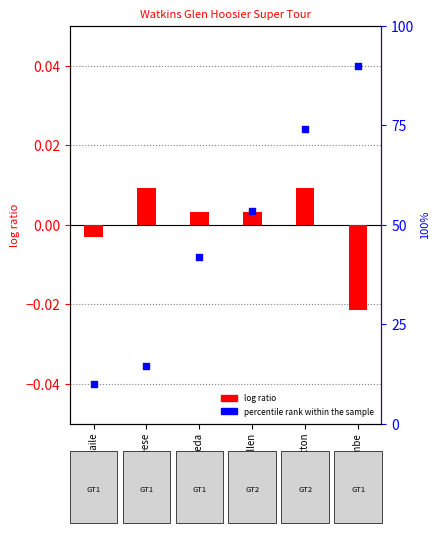

Which has a higher value, John Branscombe or Joseph Freda?

Joseph Freda